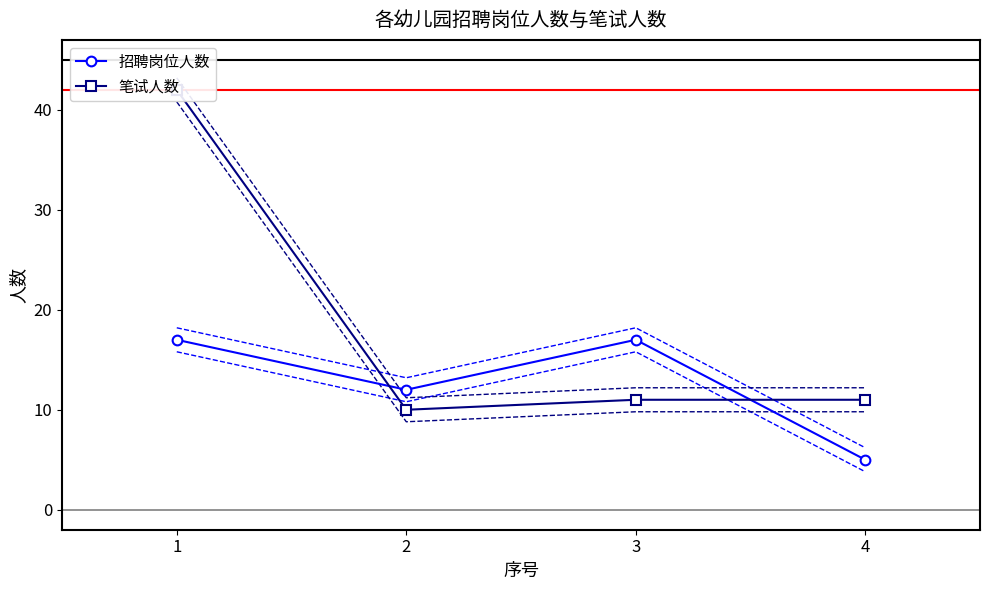

Which series changed the most between 1 and 3?

笔试人数(上)